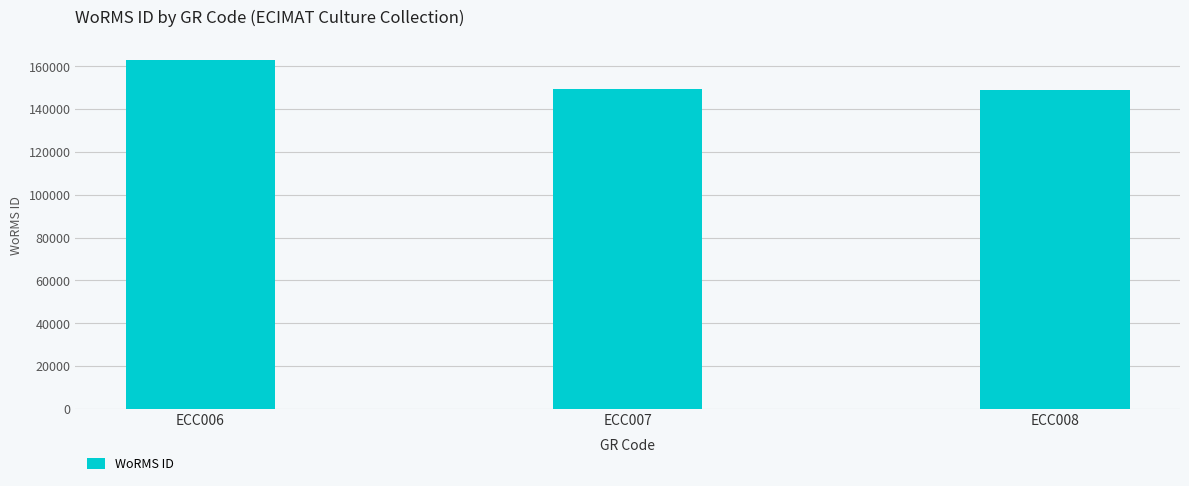

What is the sum of the values at ECC006 and ECC008?

311998